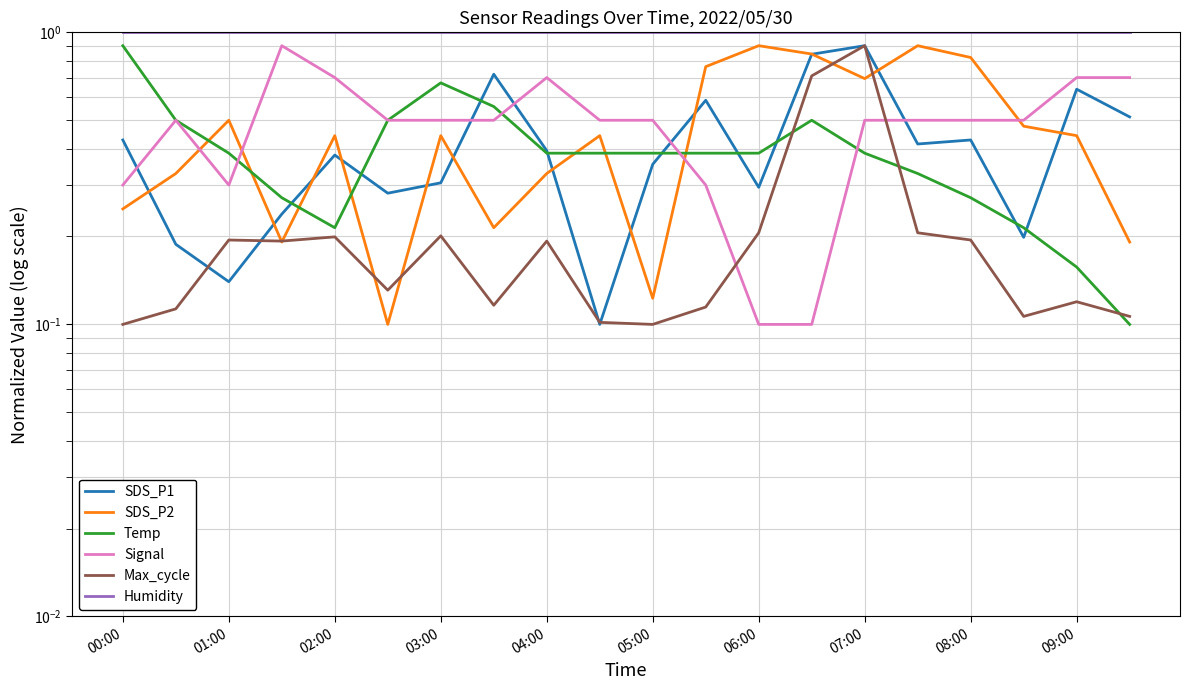

What position from the left is 05:00?

11